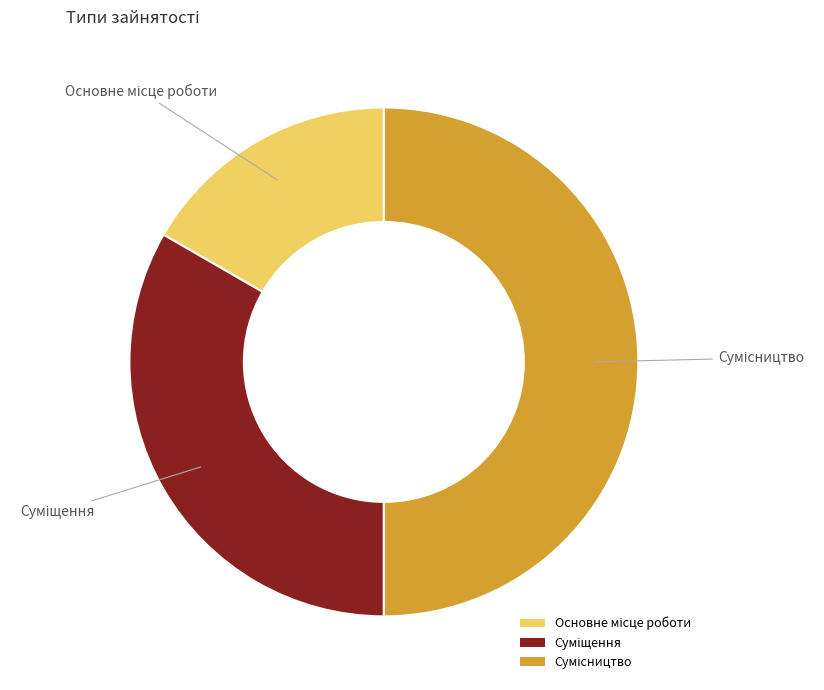

Does Суміщення represent more than half of the total?

No